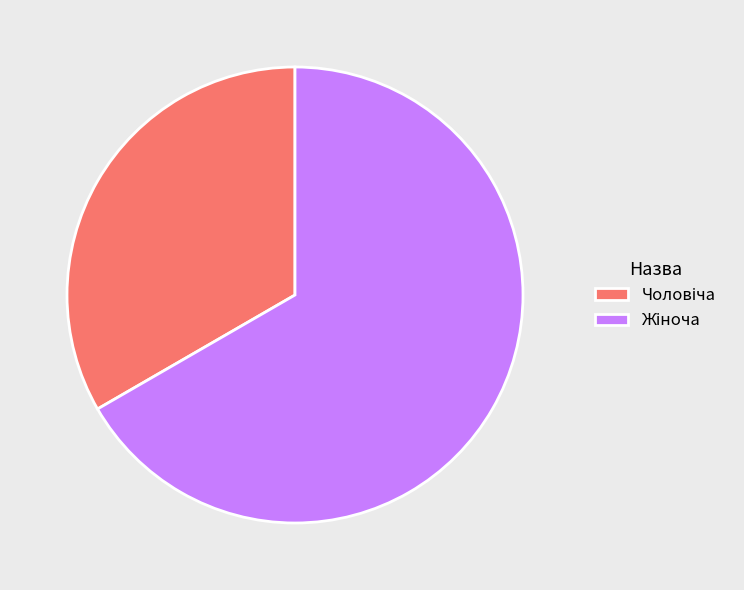

Is there a majority slice in this chart?

Yes